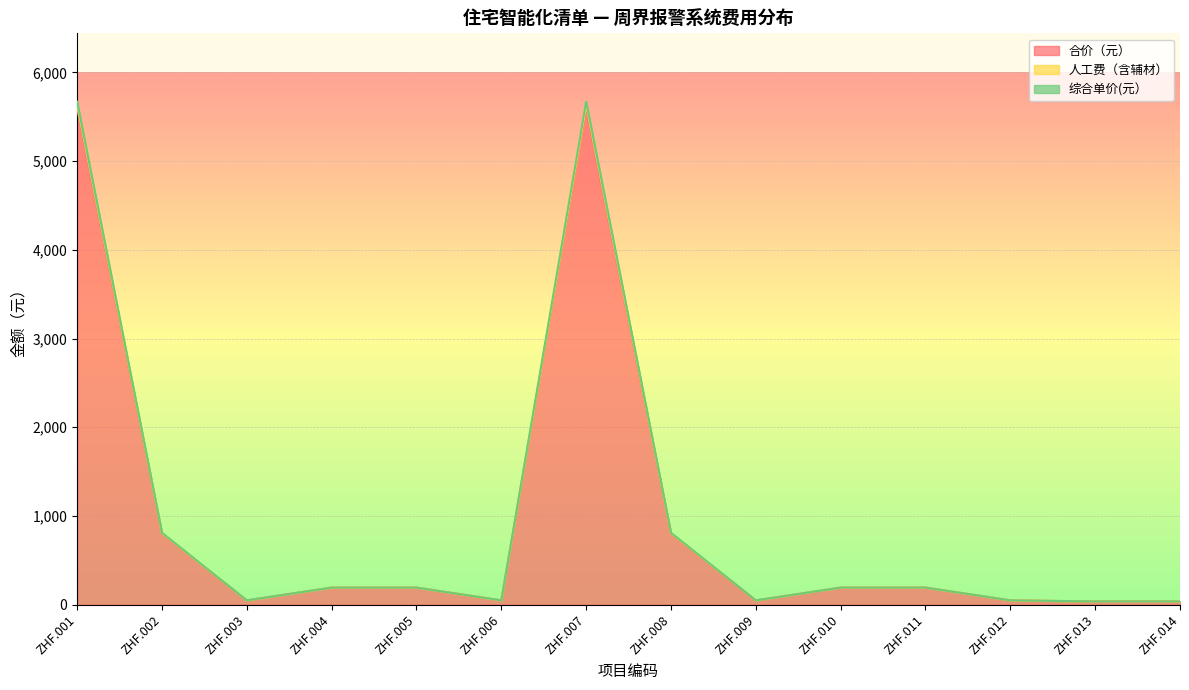

At which category is the sum across all series the highest?

ZHF.001